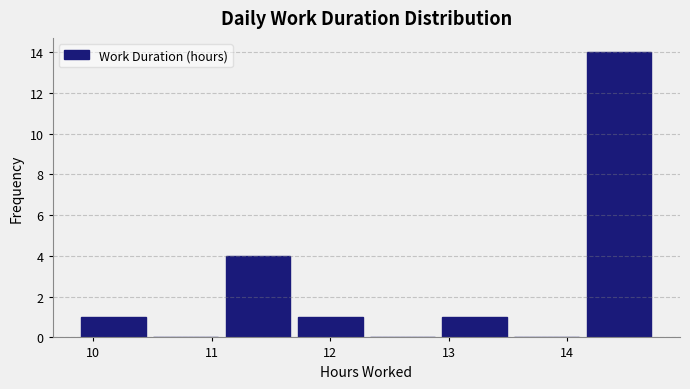

Over which range of the x-axis is the bar tallest?

14.1 to 14.7